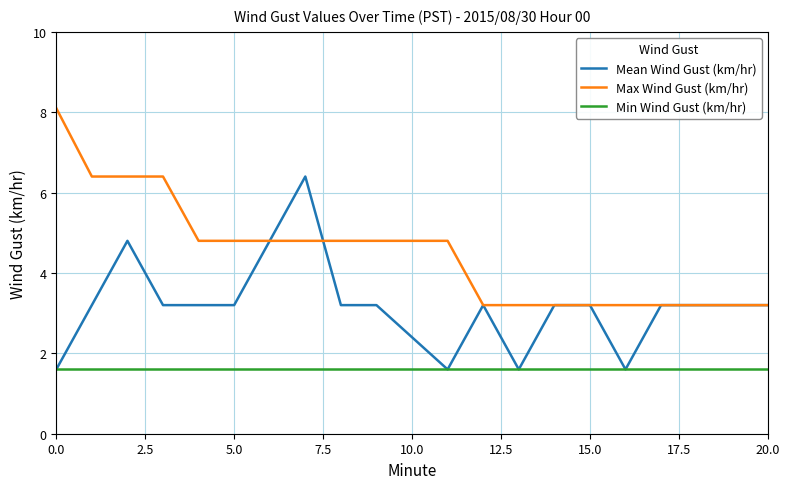

True or false: Max Wind Gust (km/hr) and Min Wind Gust (km/hr) intersect in this chart.

False